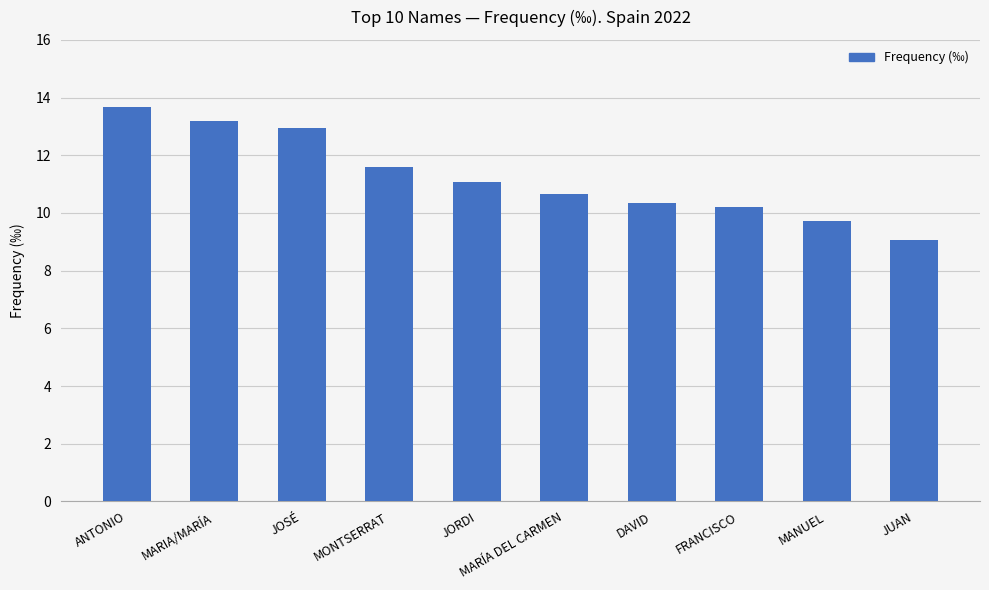

What is the greatest value displayed?

13.7